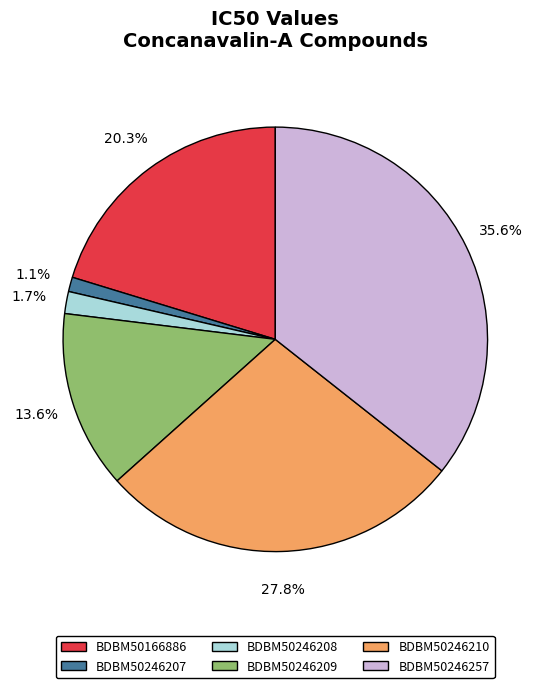

How many segments does this pie chart have?

6